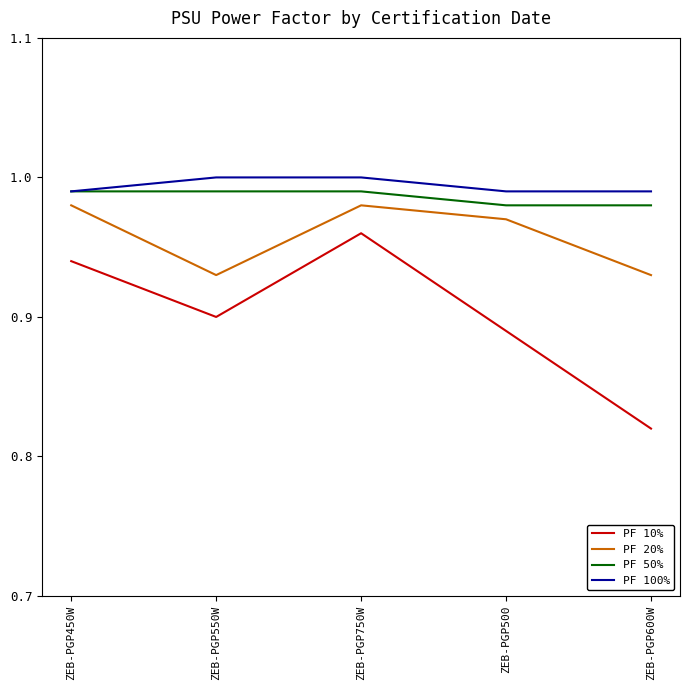

List the series in order of their peak value, highest first.

PF 100%, PF 50%, PF 20%, PF 10%